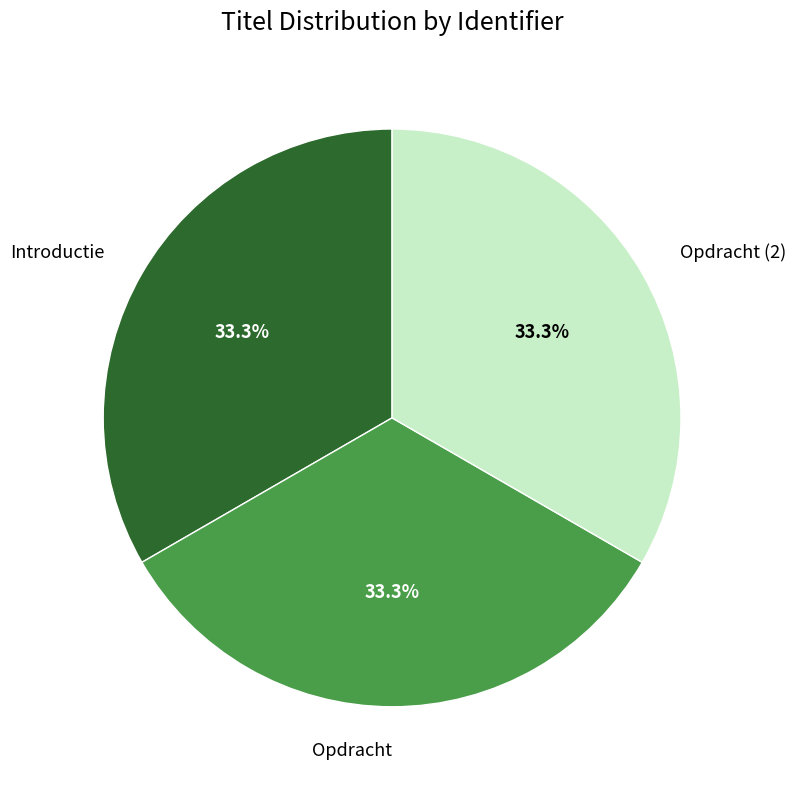

Is there a majority slice in this chart?

No